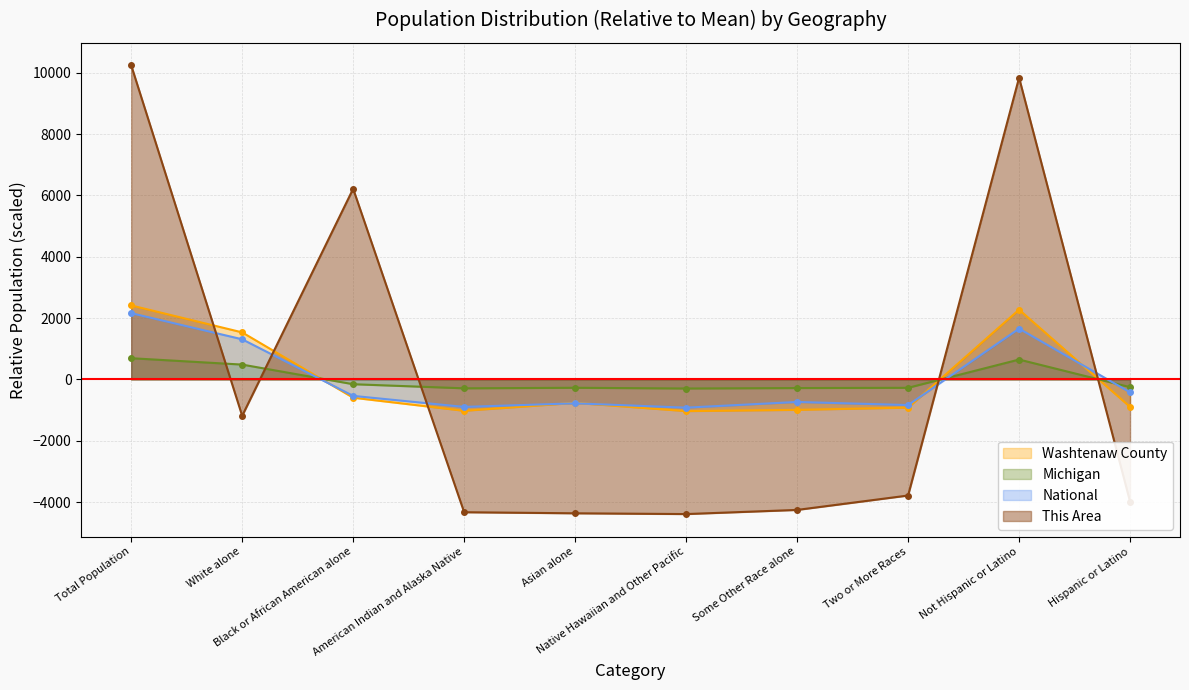

Between Asian alone and Native Hawaiian and Other Pacific, which series saw the biggest shift?

Washtenaw County